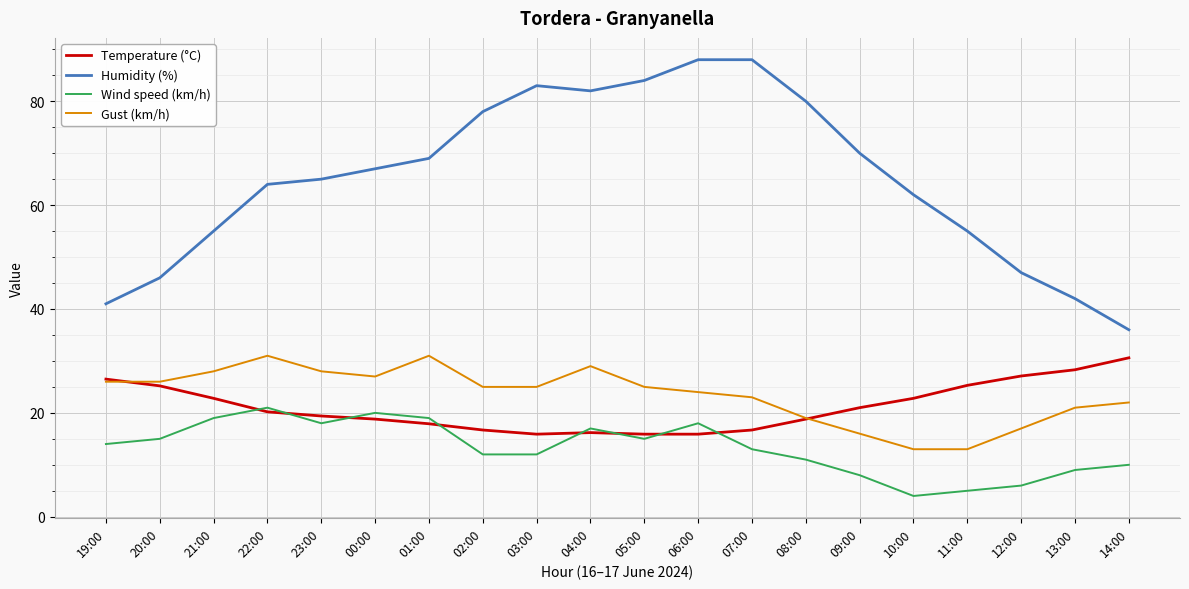

The Humidity (%) series shows 17.9 at 14:00. True or false?

False